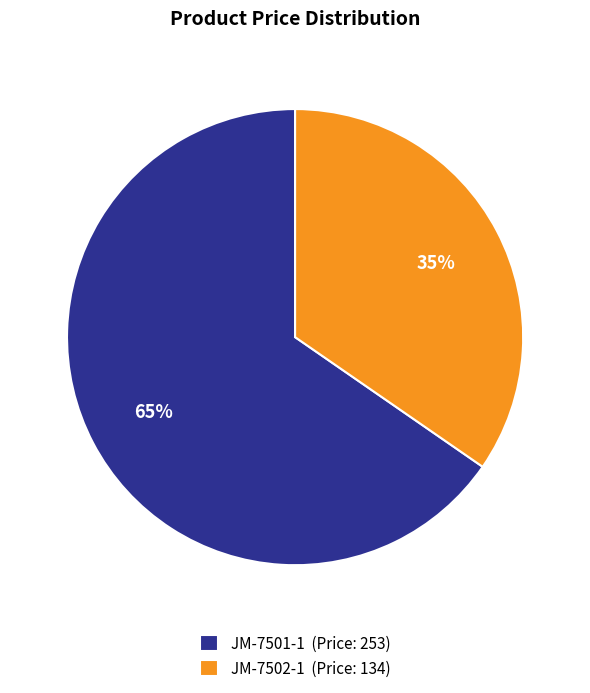

Is it true that JM-7502-1 is 35% of the pie?

True